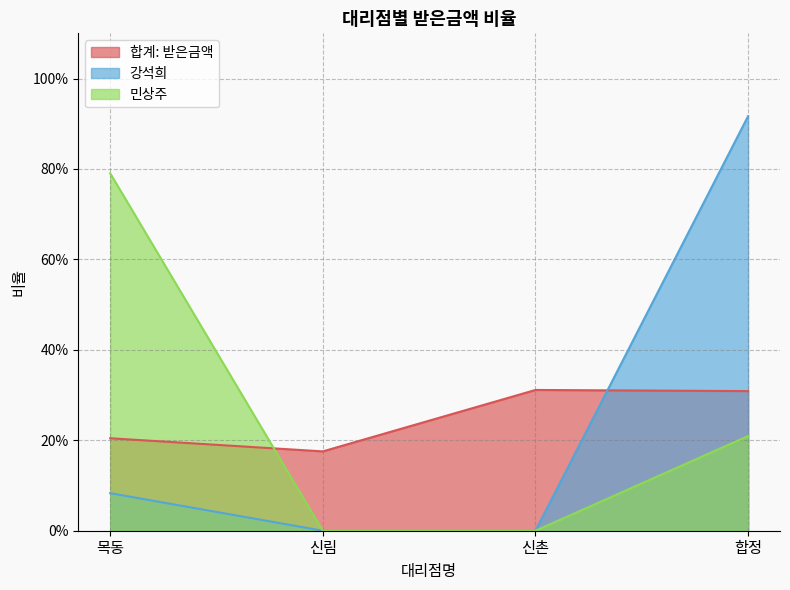

What is the label of the 4th point from the right?

목동